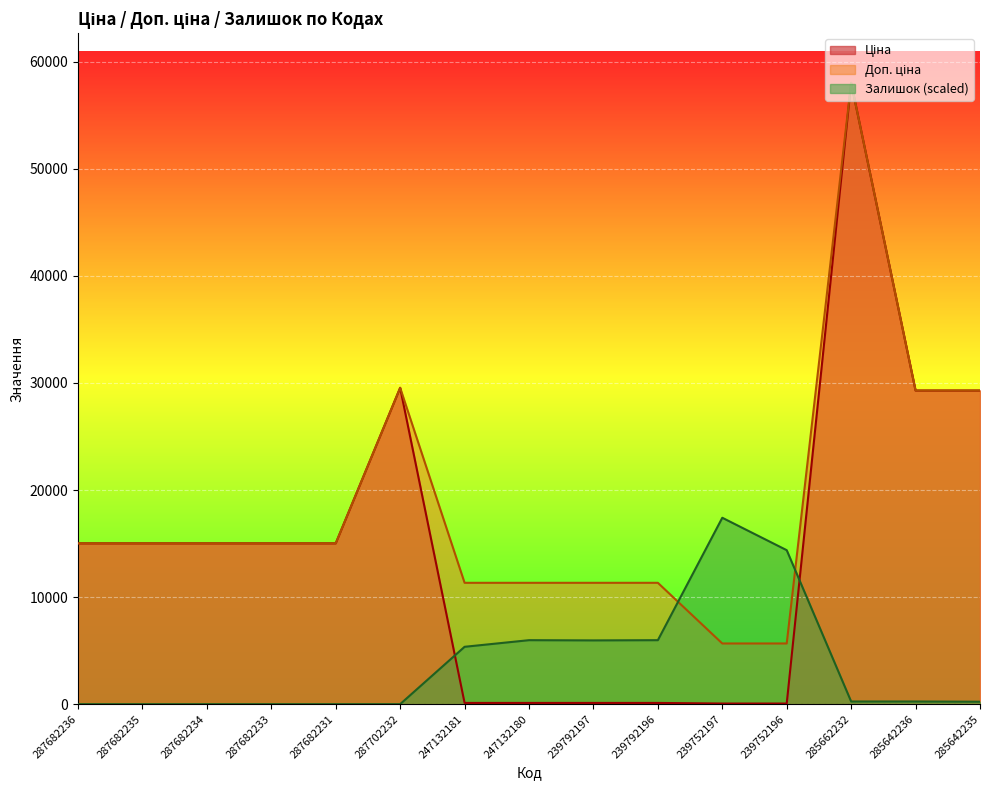

Reading right to left, what are all the values shown in this chart?

Ціна: 29294.9	29294.9	58037.0	56.7	56.7	113.3	113.3	113.3	113.3	29548.9	15019.2	15019.2	15019.2	15019.2	15019.2
Доп. ціна: 29294.9	29294.9	58037.0	5667.0	5667.0	11334.0	11334.0	11334.0	11334.0	29548.9	15019.2	15019.2	15019.2	15019.2	15019.2
Залишок: 226.7	247.3	247.3	14382.2	17411.1	5975.4	5954.8	5975.4	5357.3	0.0	0.0	0.0	0.0	0.0	0.0